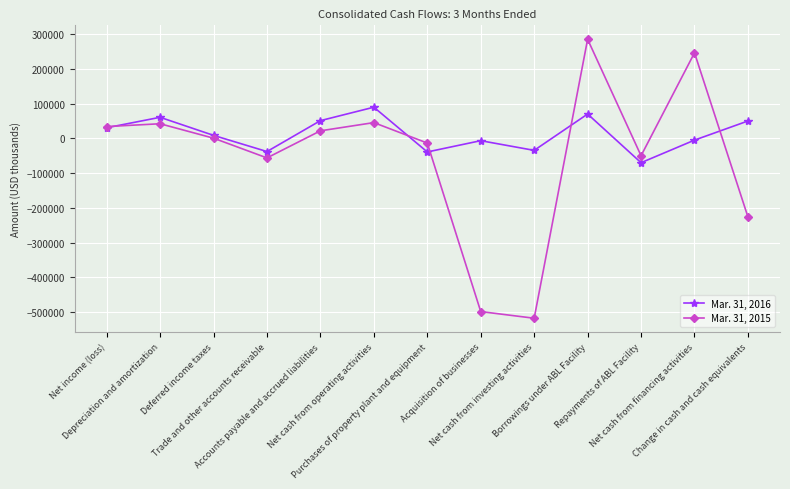

Which series has the largest range (max minus min)?

Mar. 31, 2015